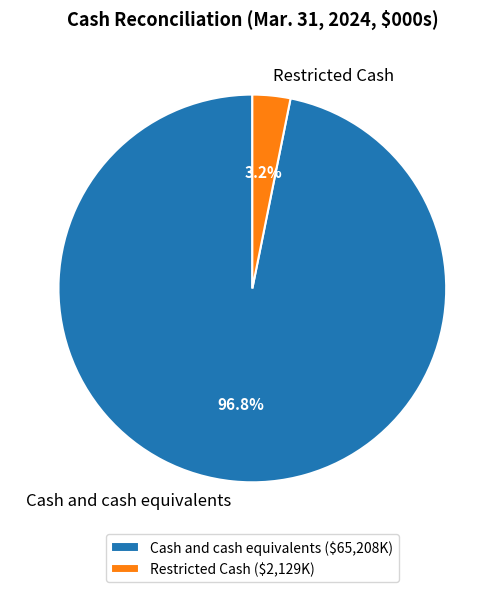

Which category has the biggest portion of the pie?

Cash and cash equivalents